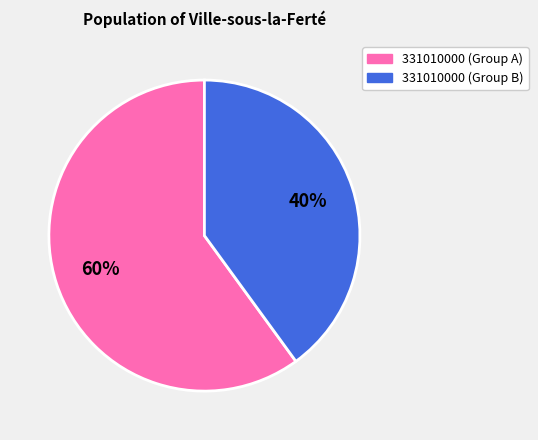

Is there any slice that represents more than half of the pie?

Yes